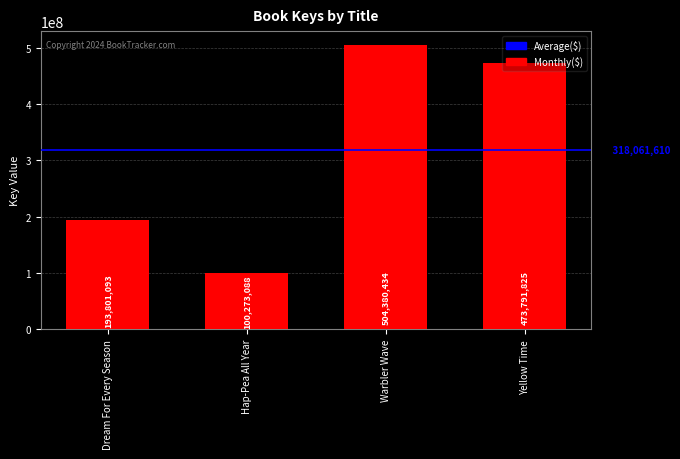

True or false: the data shows 651607057 at Yellow Time.

False